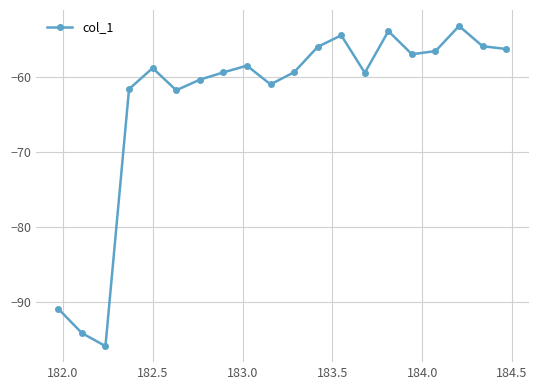

What is the sum of all values?

-1263.6